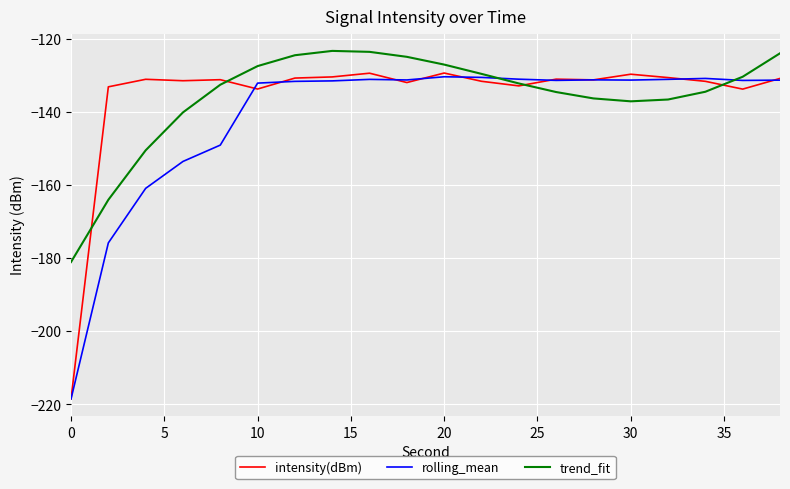

Which series has the largest range (max minus min)?

intensity(dBm)